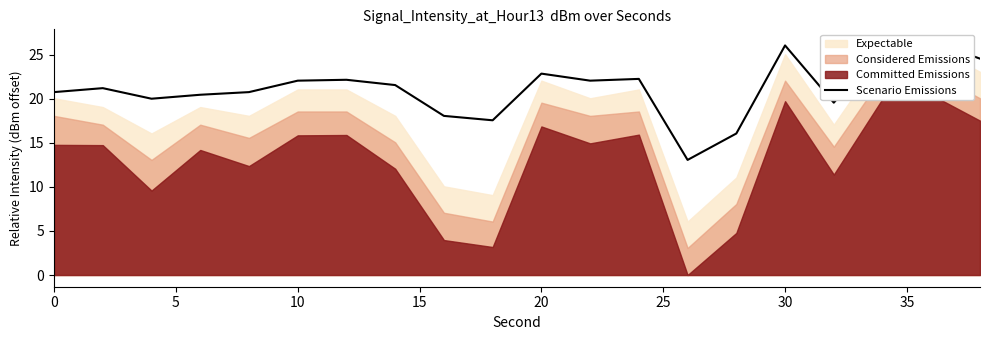

How many interior local valleys (lower than both neighbors) does the data have?

5